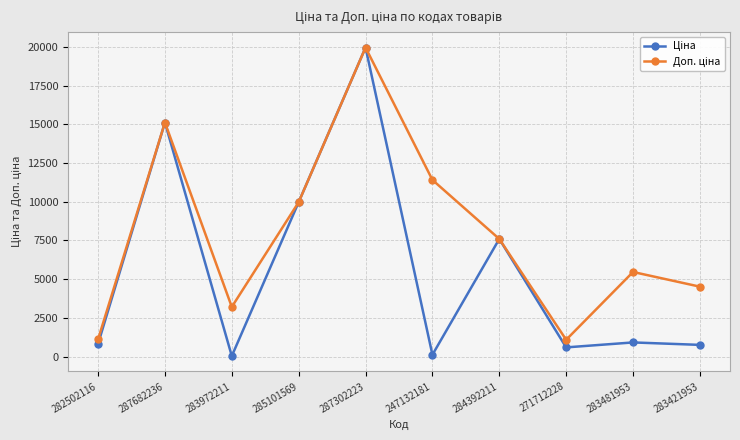

At which category does the chart reach its peak across all series?

287302223